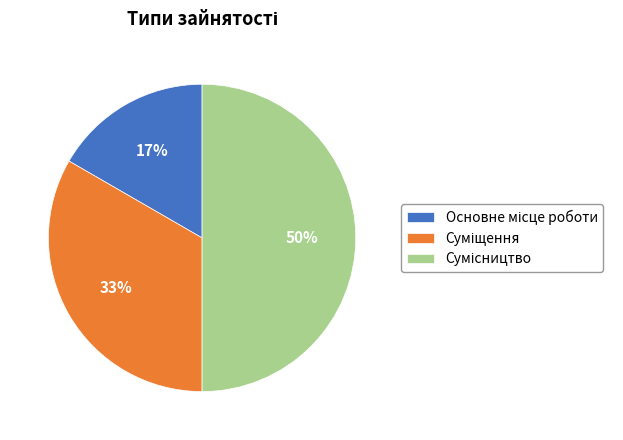

To the nearest percent, what is the average slice percentage?

33%